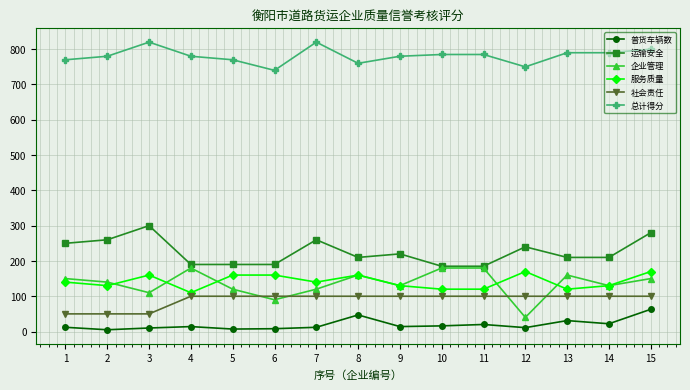

What is the value of the 总计得分 point at the 7th from the left?

820